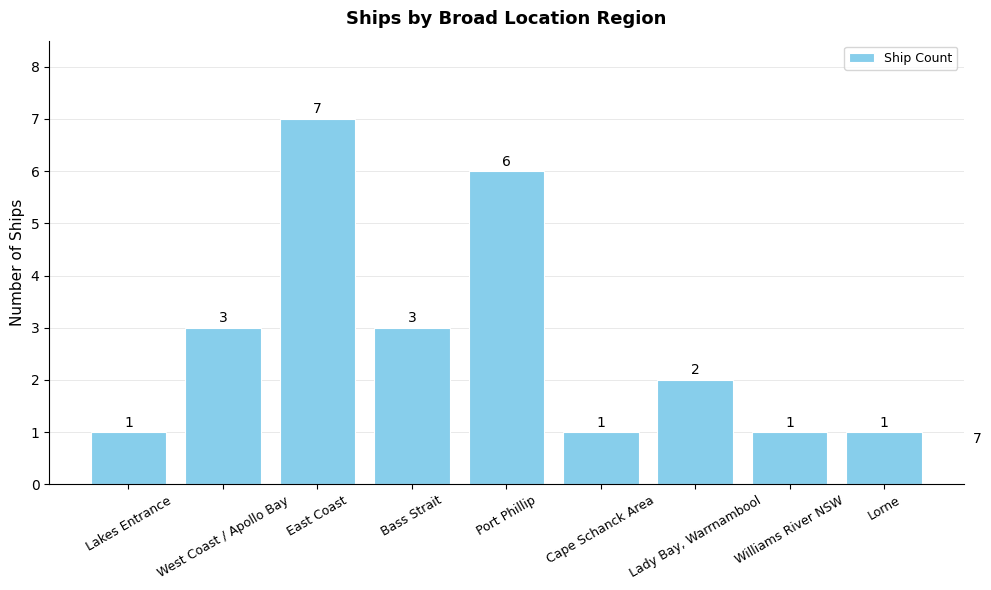

Are the bars grouped side by side (vs. stacked)?

No